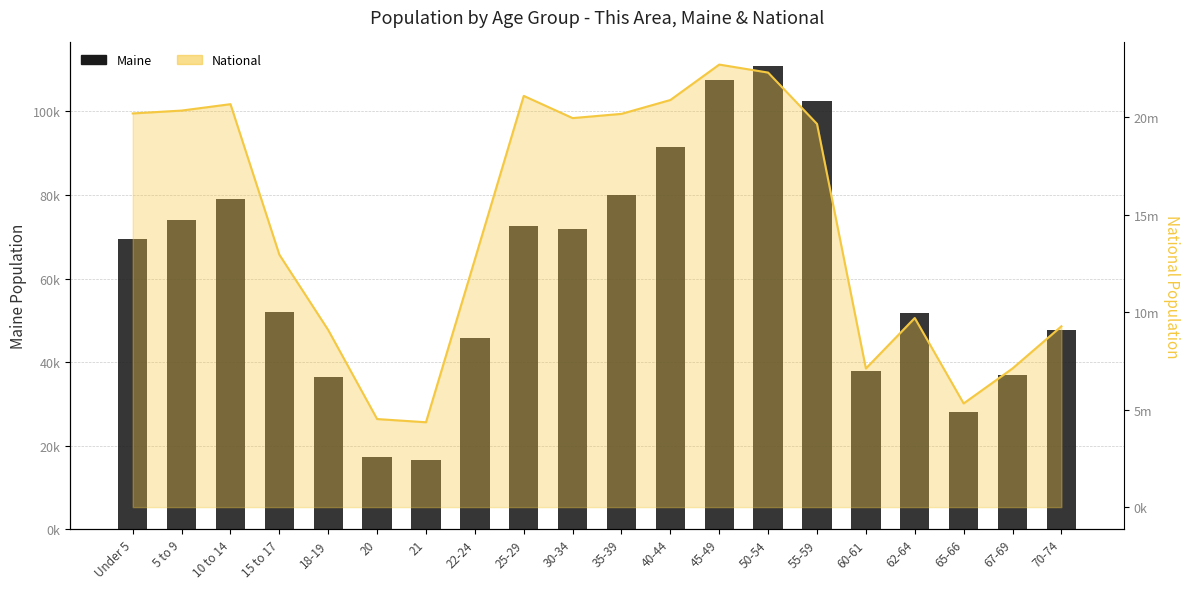

Is it true that the value at 65-66 is 28116?

True